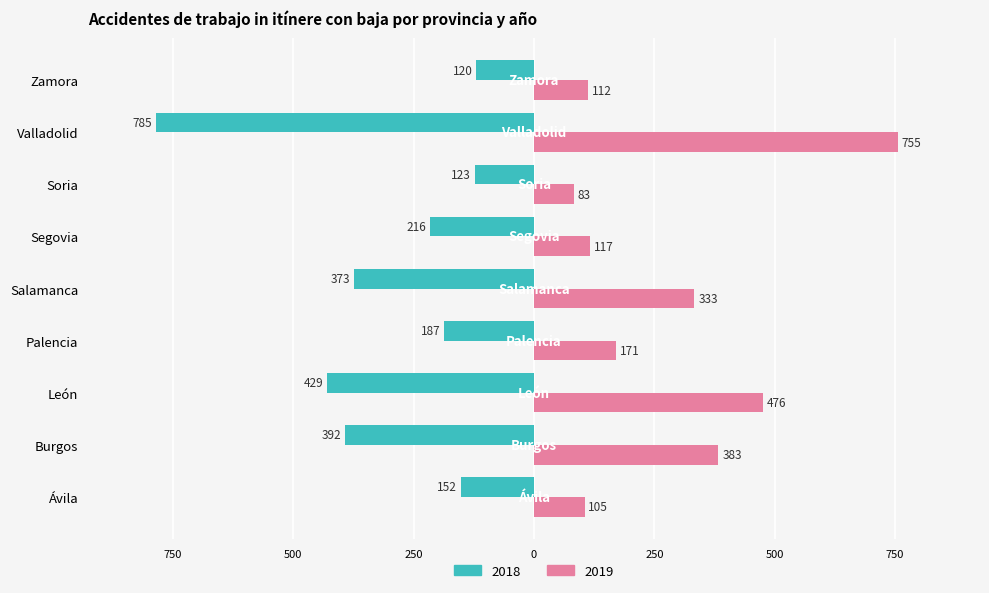

What are all the series names shown in the legend?

2018, 2019